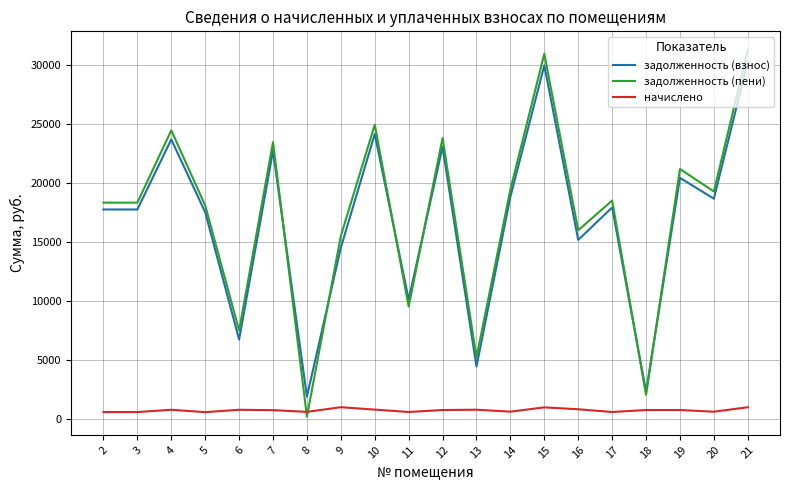

After their last crossing, which series has the higher values: задолженность (пени) or начислено?

задолженность (пени)